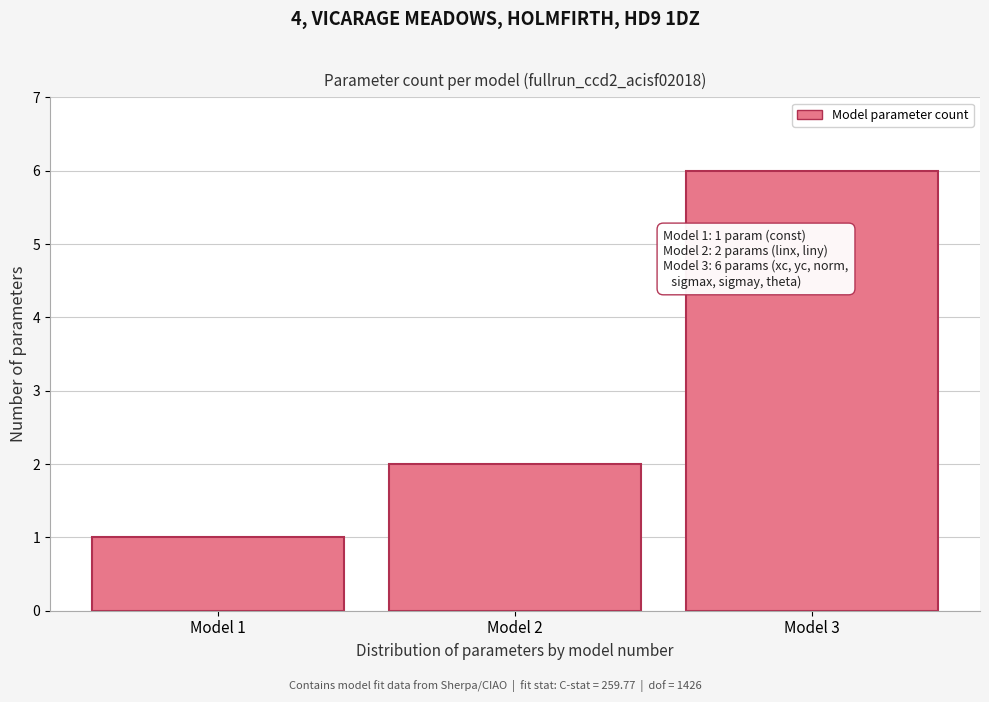

Which range on the x-axis has the tallest bar?

2.5 to 3.5